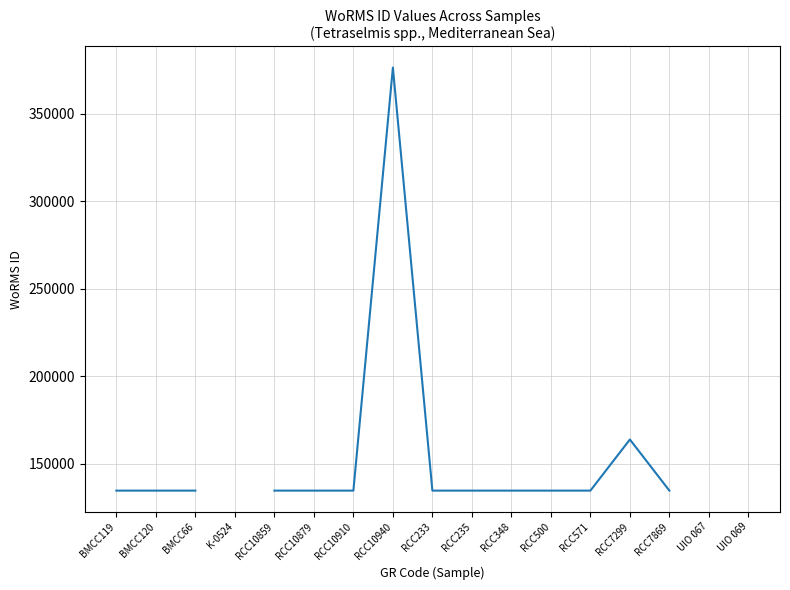

What is the label of the 13th point from the right?

RCC10859